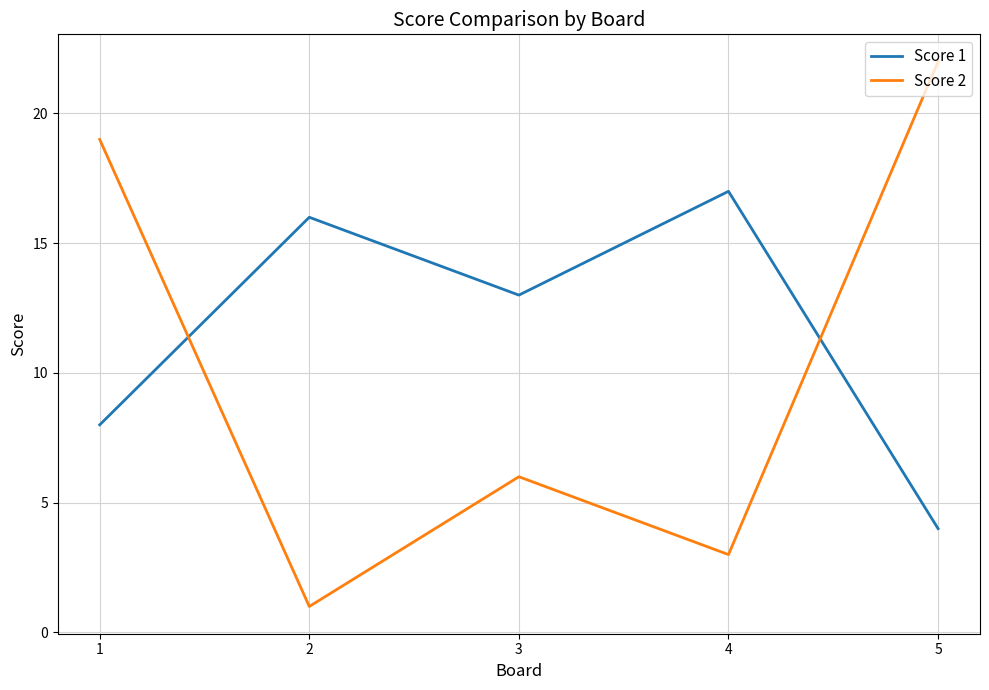

Which series has the widest spread of values?

Score 2